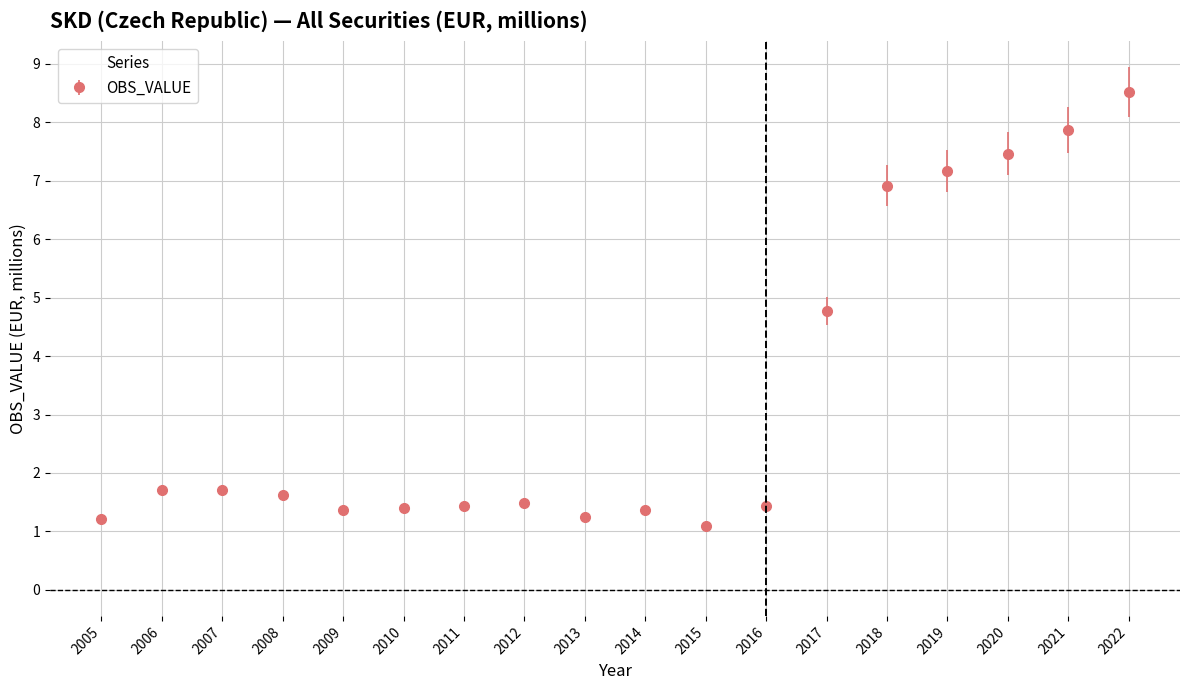

True or false: the data shows 1.4 at 2009.

True